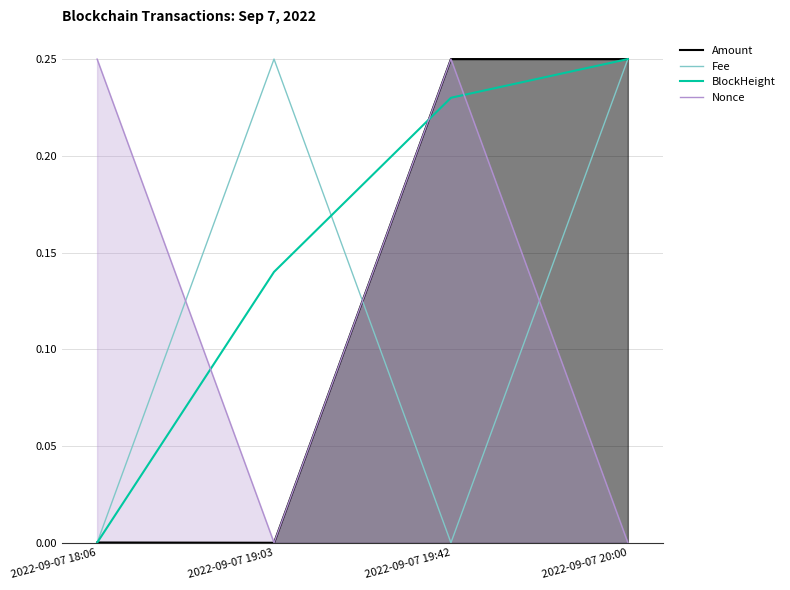

Which series changed the most between 2022-09-07 18:06 and 2022-09-07 20:00?

Fee